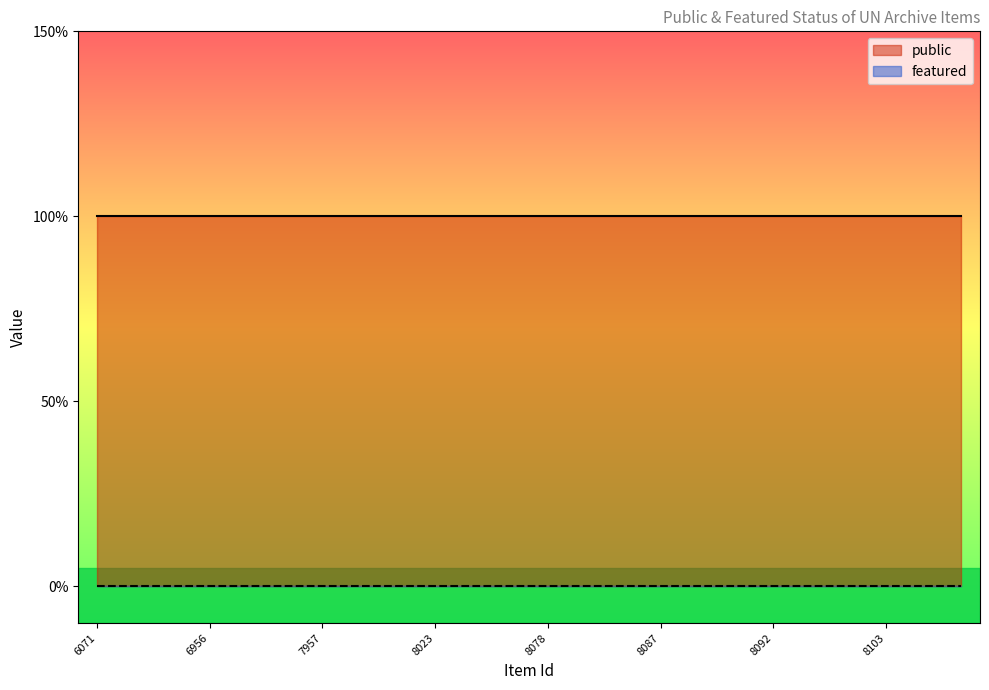

Which category has the lowest value across all series?

6071